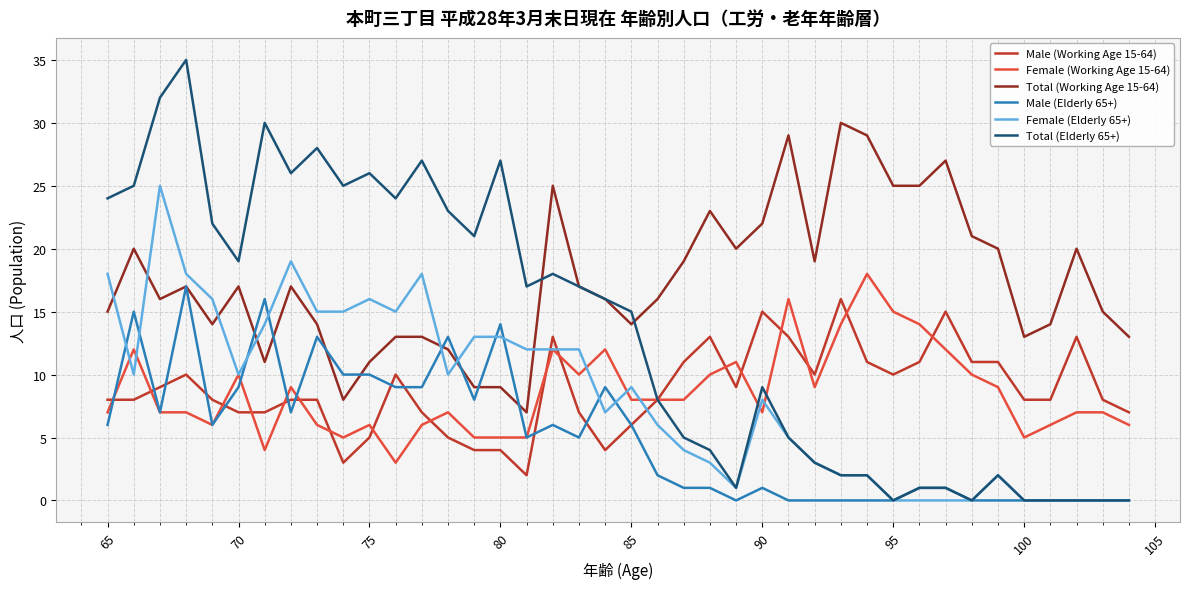

What is the average value of the Total (Elderly 65+) series?

14